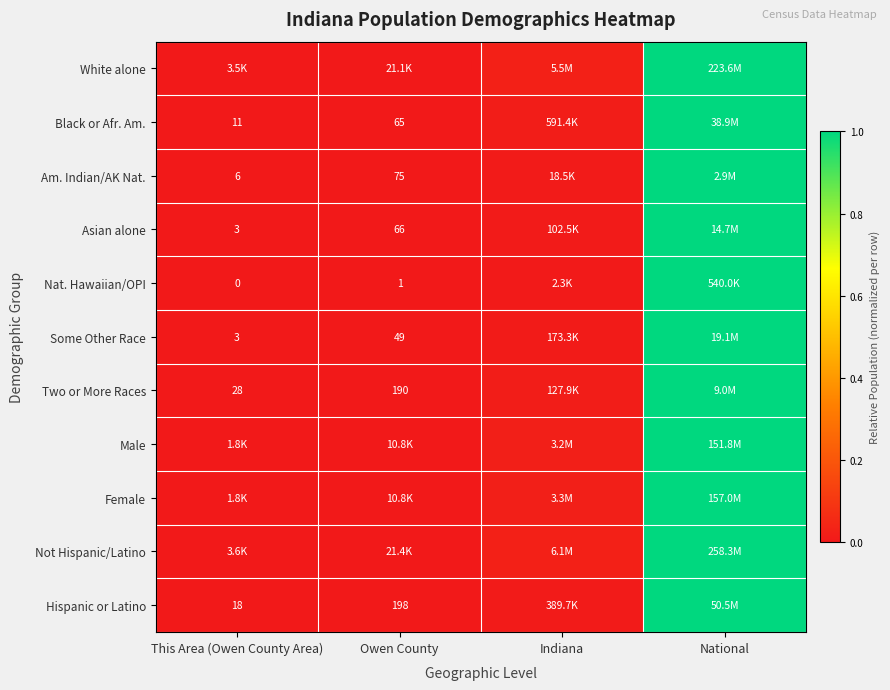

Where is White alone nearest to the value 0?

This Area (Owen County Area)